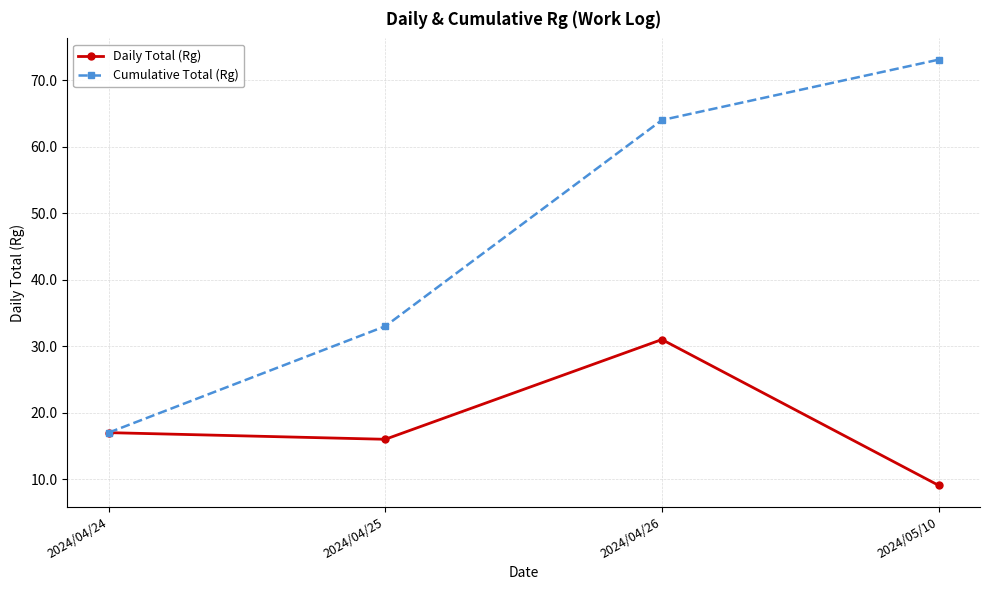

At which category is the sum across all series the highest?

2024/04/26